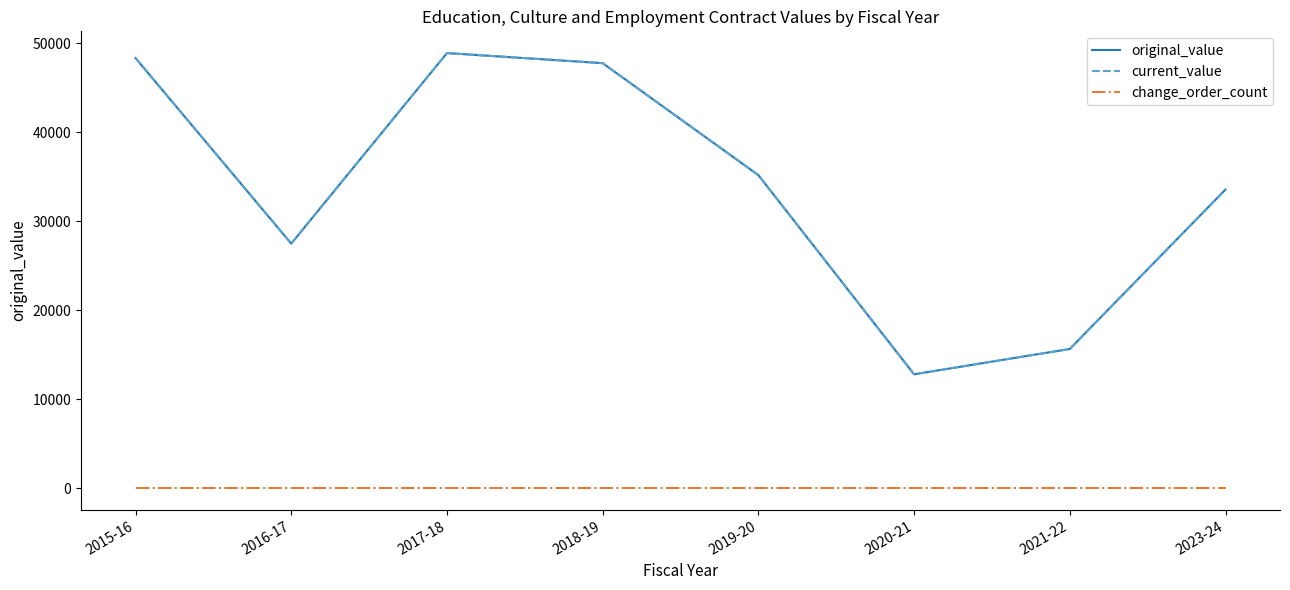

Between 2017-18 and 2019-20, which is larger?

2017-18